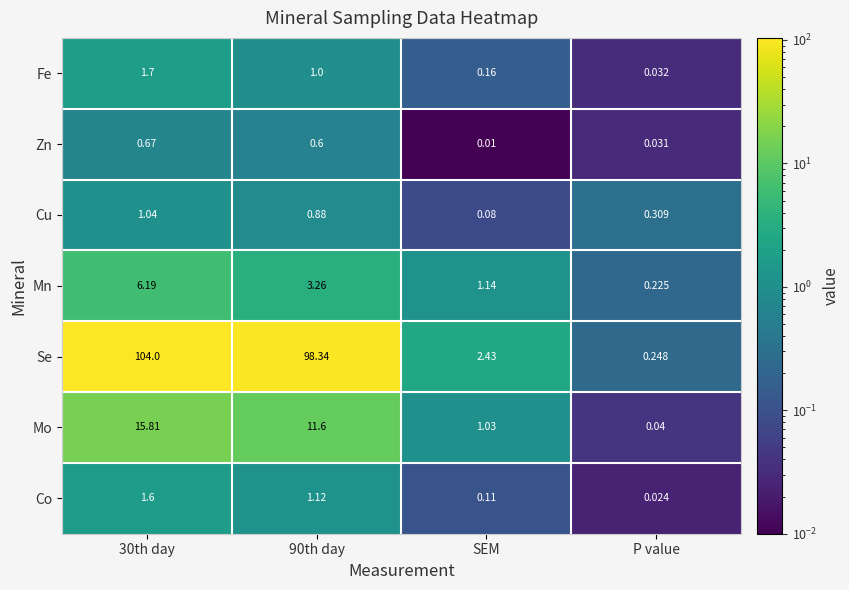

How many series are shown in this chart?

7